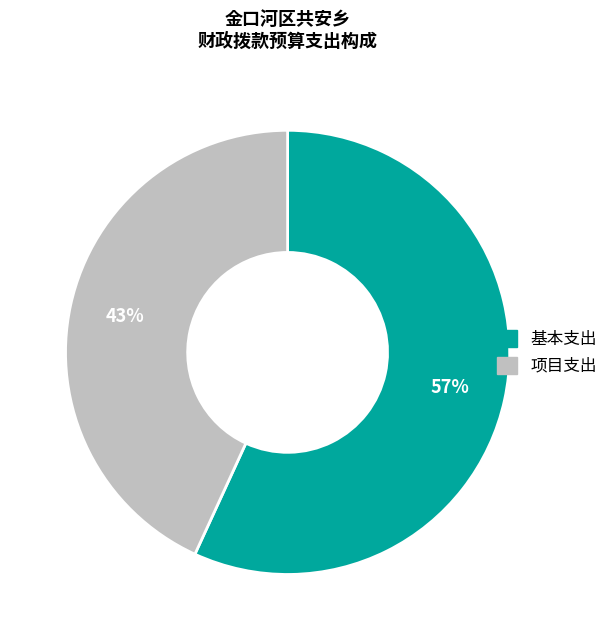

Rank the categories by value from lowest to highest.

项目支出, 基本支出